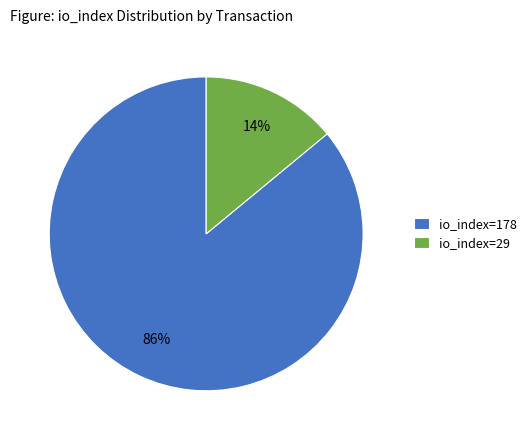

Which category has the smallest portion of the pie?

io_index=29